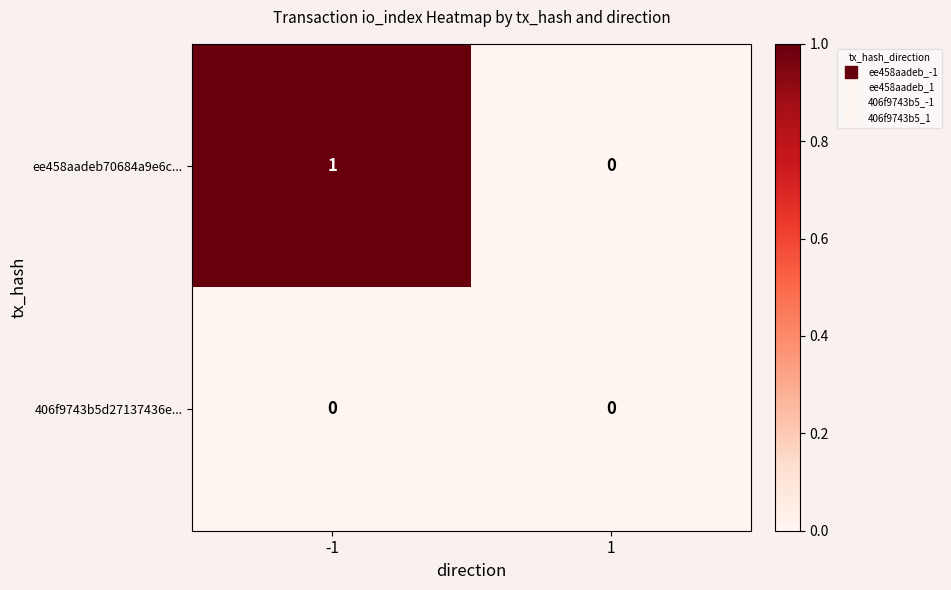

List the series in order of their peak value, lowest first.

406f9743b5d27137436e..., ee458aadeb70684a9e6c...